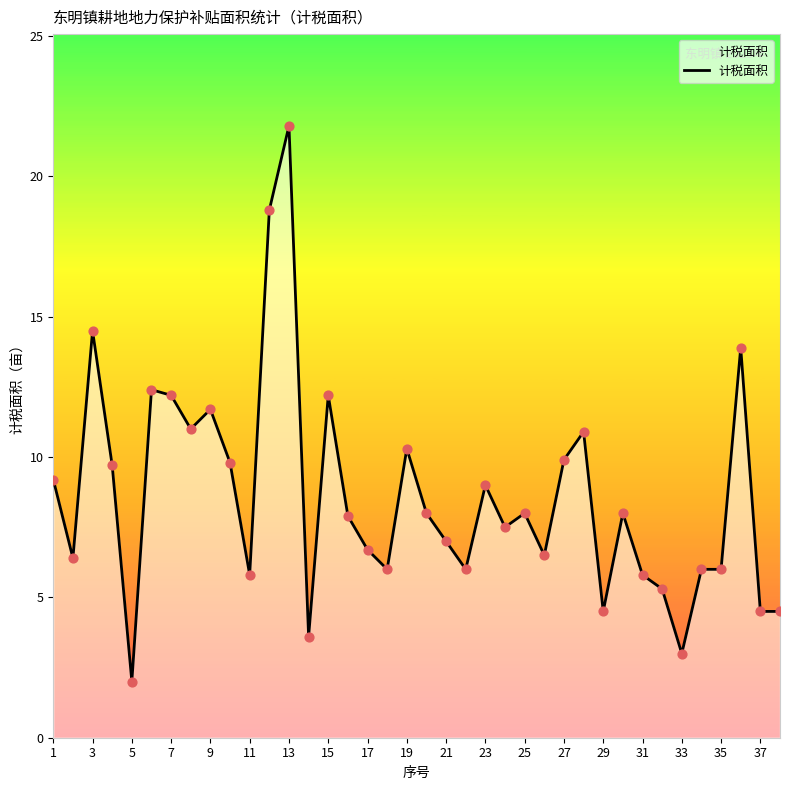

What is the maximum value shown in the chart?

21.8